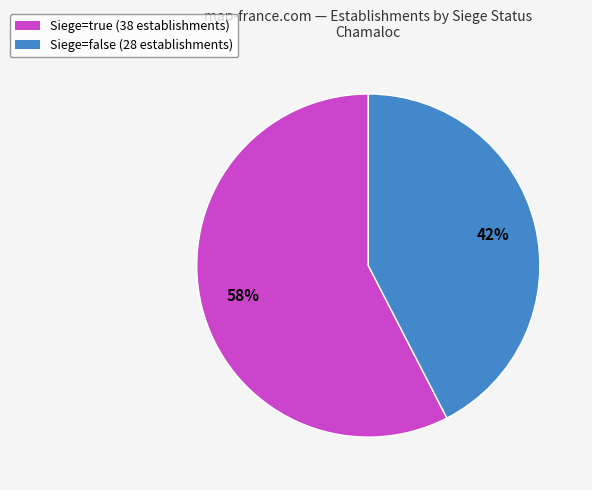

To the nearest percent, what is the average slice percentage?

50%